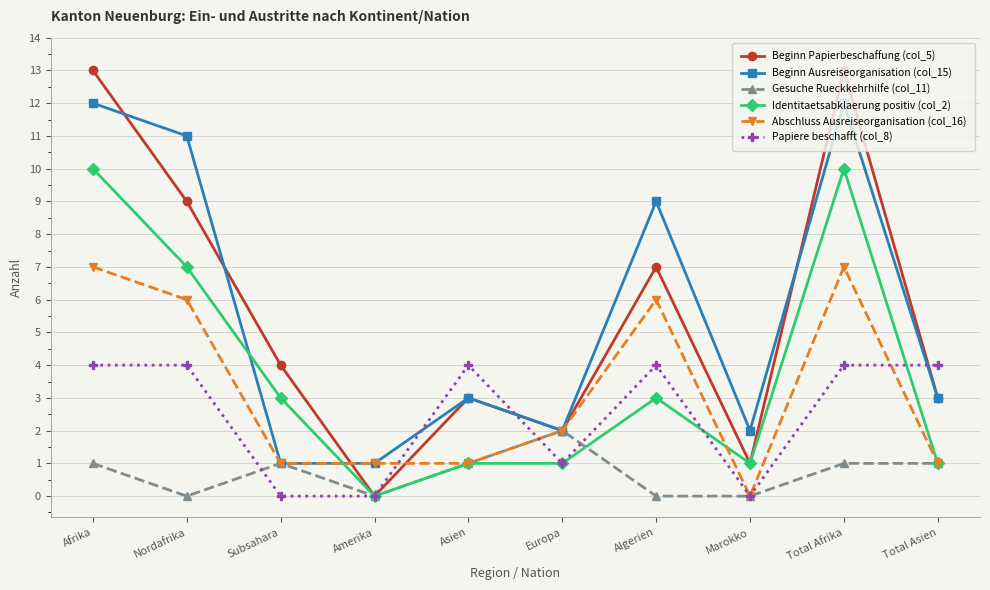

Reading left to right, extract all data points from this chart.

Beginn Papierbeschaffung (col_5): Afrika=13	Nordafrika=9	Subsahara=4	Amerika=0	Asien=3	Europa=2	Algerien=7	Marokko=1	Total Afrika=13	Total Asien=3
Beginn Ausreiseorganisation (col_15): Afrika=12	Nordafrika=11	Subsahara=1	Amerika=1	Asien=3	Europa=2	Algerien=9	Marokko=2	Total Afrika=12	Total Asien=3
Gesuche Rueckkehrhilfe (col_11): Afrika=1	Nordafrika=0	Subsahara=1	Amerika=0	Asien=1	Europa=2	Algerien=0	Marokko=0	Total Afrika=1	Total Asien=1
Identitaetsabklaerung positiv (col_2): Afrika=10	Nordafrika=7	Subsahara=3	Amerika=0	Asien=1	Europa=1	Algerien=3	Marokko=1	Total Afrika=10	Total Asien=1
Abschluss Ausreiseorganisation (col_16): Afrika=7	Nordafrika=6	Subsahara=1	Amerika=1	Asien=1	Europa=2	Algerien=6	Marokko=0	Total Afrika=7	Total Asien=1
Papiere beschafft (col_8): Afrika=4	Nordafrika=4	Subsahara=0	Amerika=0	Asien=4	Europa=1	Algerien=4	Marokko=0	Total Afrika=4	Total Asien=4